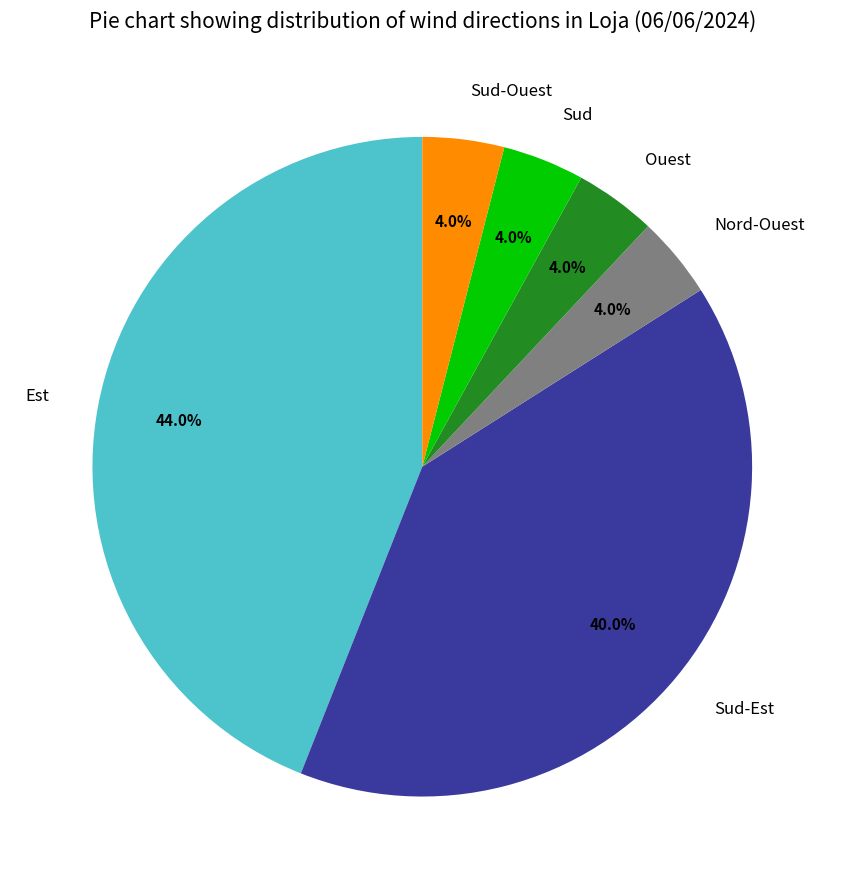

Count the number of slices in the pie.

6